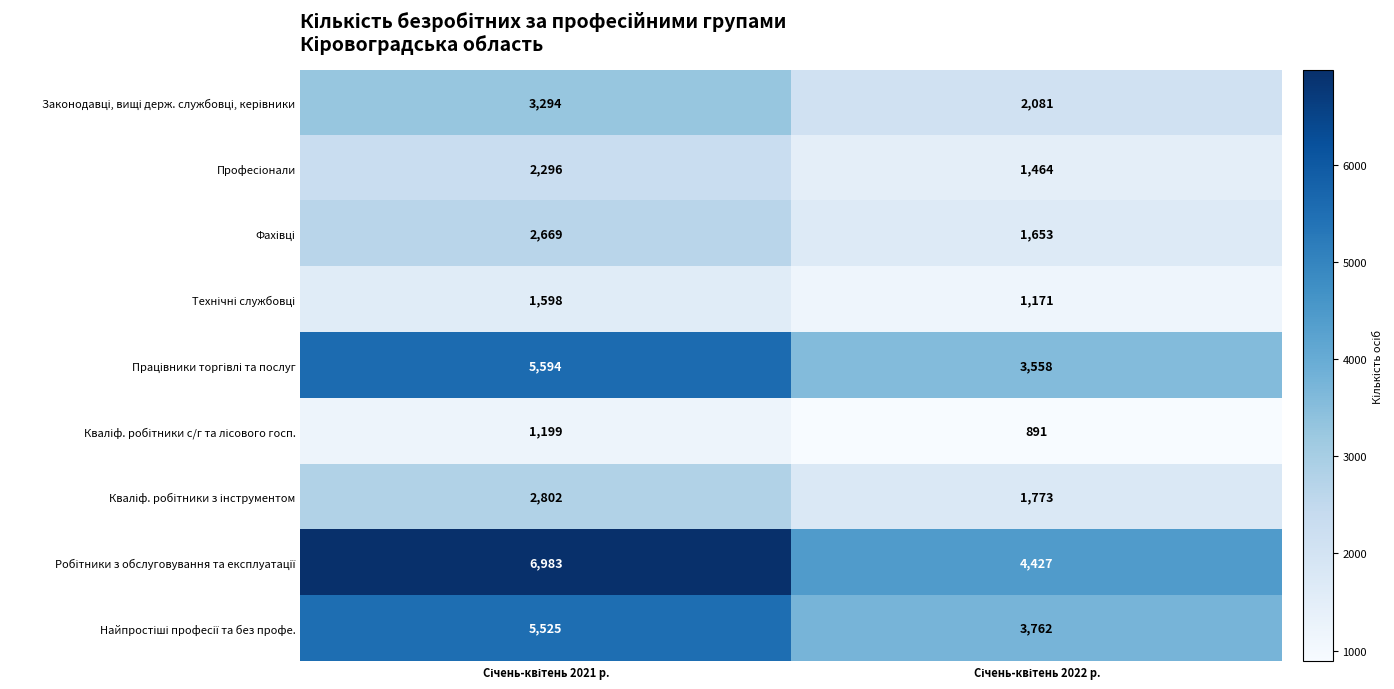

What is the smallest value displayed?

891